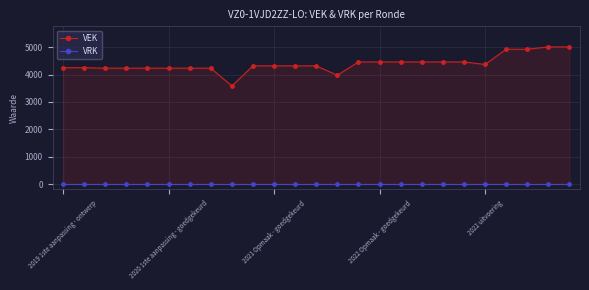

Reading left to right, transcribe all the data shown in this chart.

VEK: 4253	4253	4236	4236	4236	4236	4236	4236	3585	4320	4320	4320	4320	3979	4464	4464	4464	4464	4464	4464	4372	4928	4928	5014	5014
VRK: 0	0	0	0	0	0	0	0	0	0	0	0	0	0	0	0	0	0	0	0	0	0	0	0	0